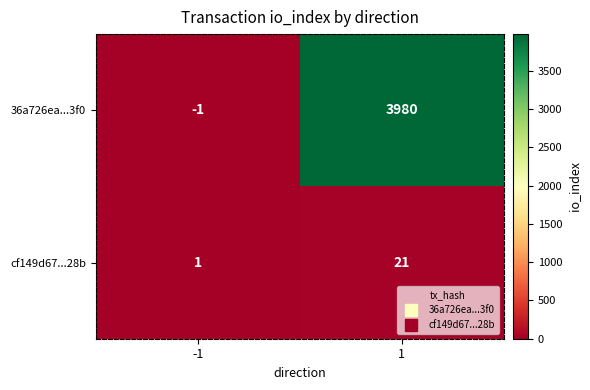

Reading left to right, what are all the values shown in this chart?

36a726ea...3f0: -1	3980
cf149d67...28b: 1	21